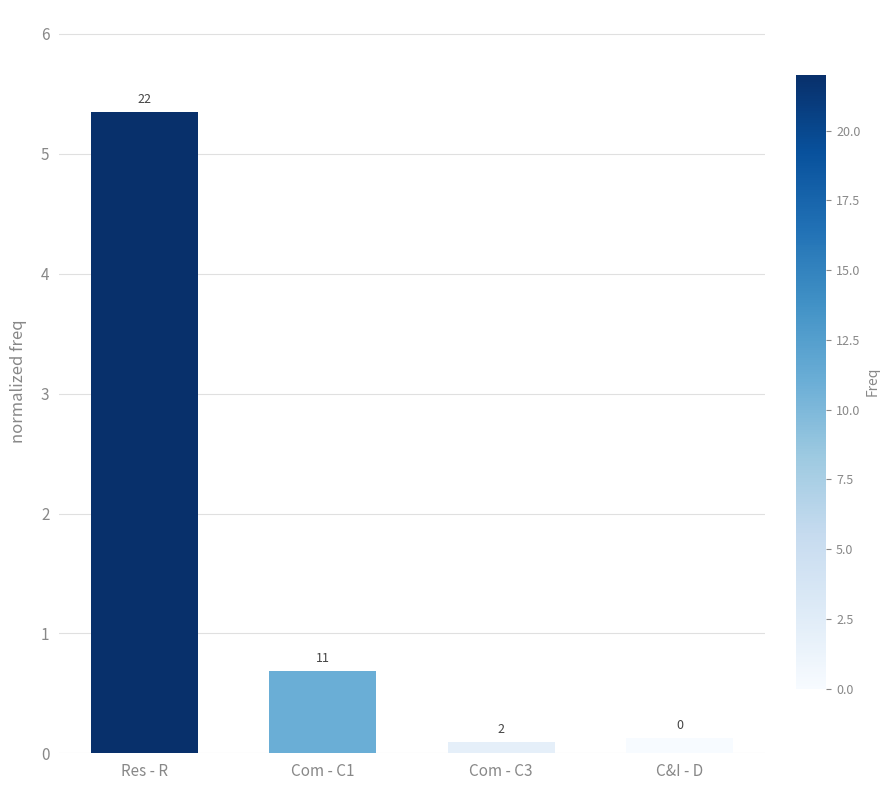

Does the chart contain any negative values?

No